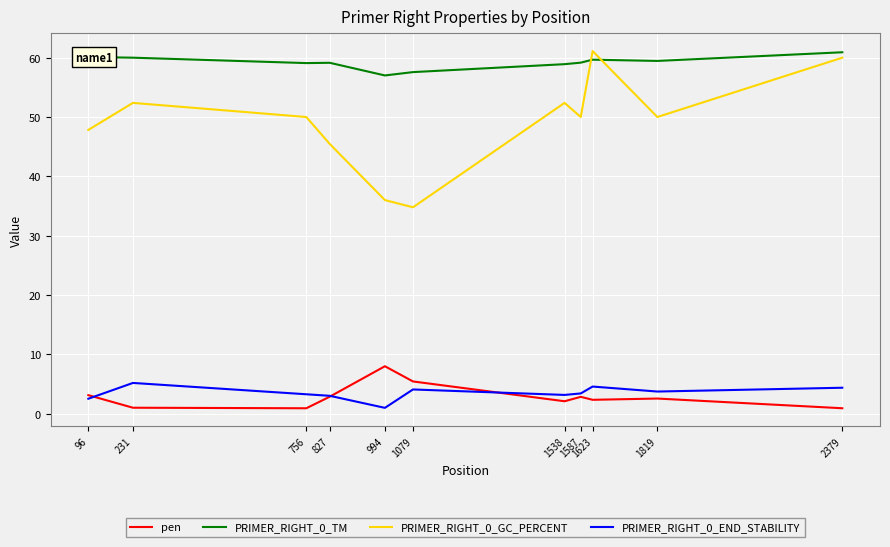

True or false: PRIMER_RIGHT_0_GC_PERCENT and PRIMER_RIGHT_0_END_STABILITY intersect in this chart.

False